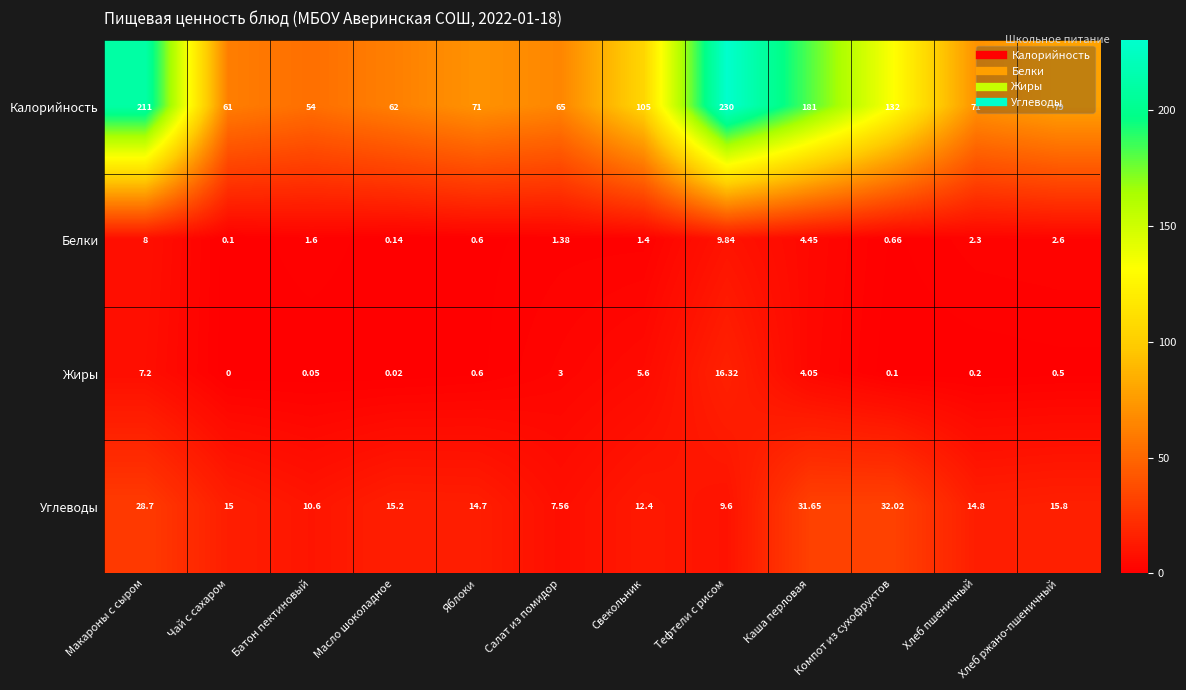

Is the value of Калорийность at Яблоки greater than the value of Белки at Хлеб ржано-пшеничный?

Yes